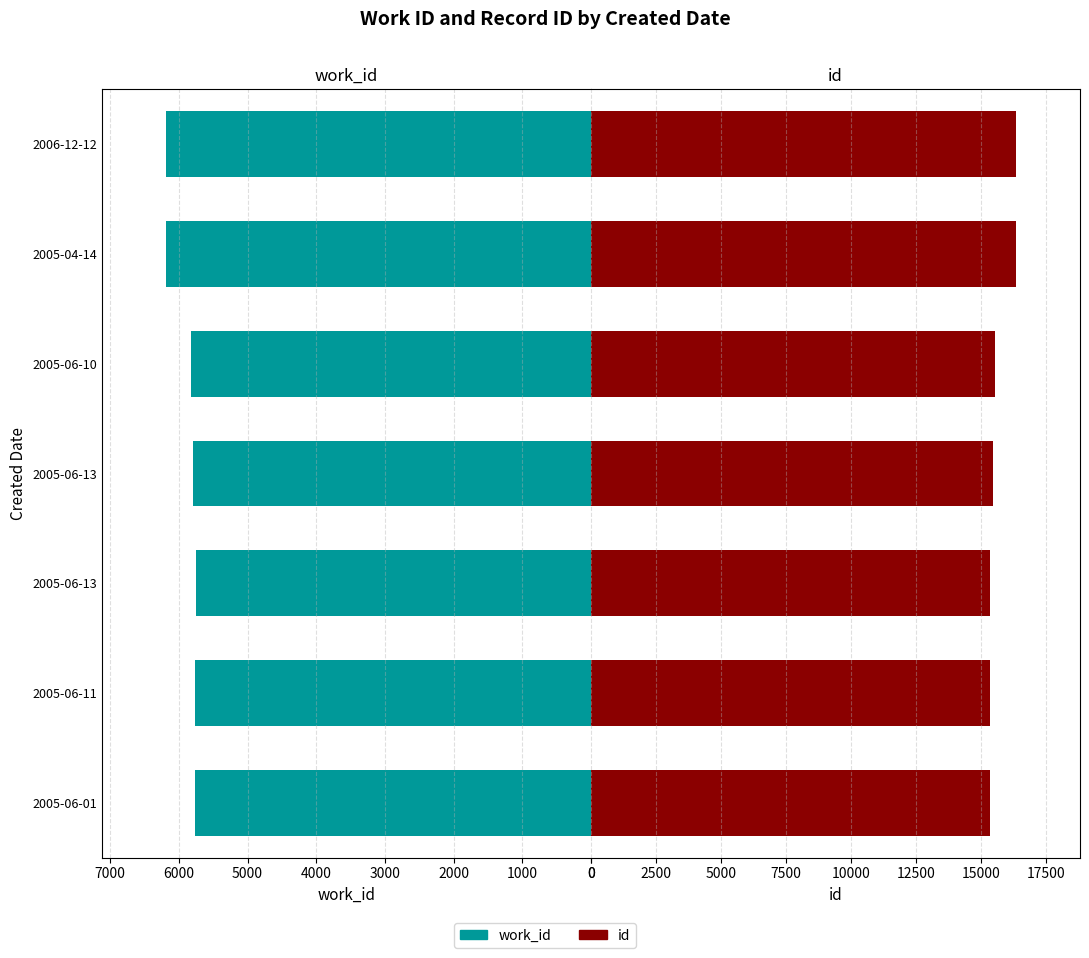

At how many categories does at least one series exceed 16015?

2